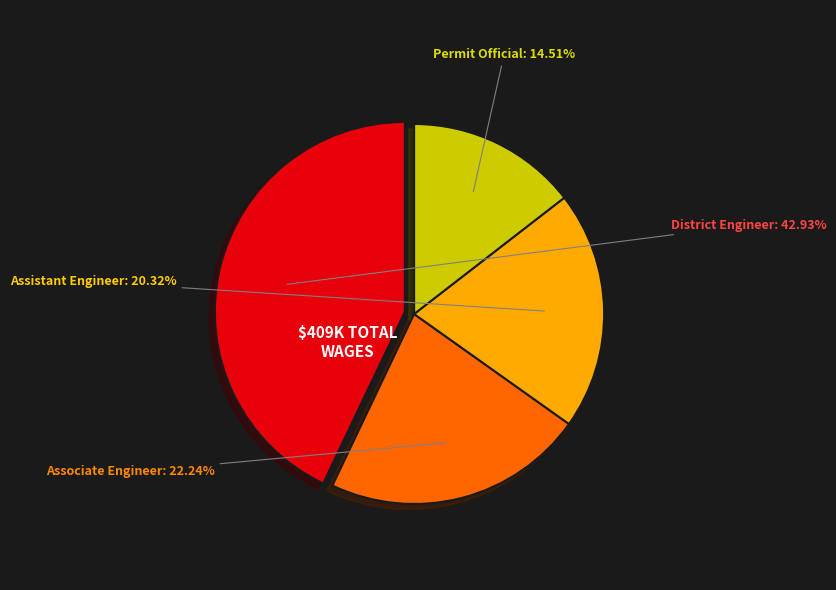

To the nearest percent, what is the difference between the Assistant Engineer and District Engineer slice percentages?

23%